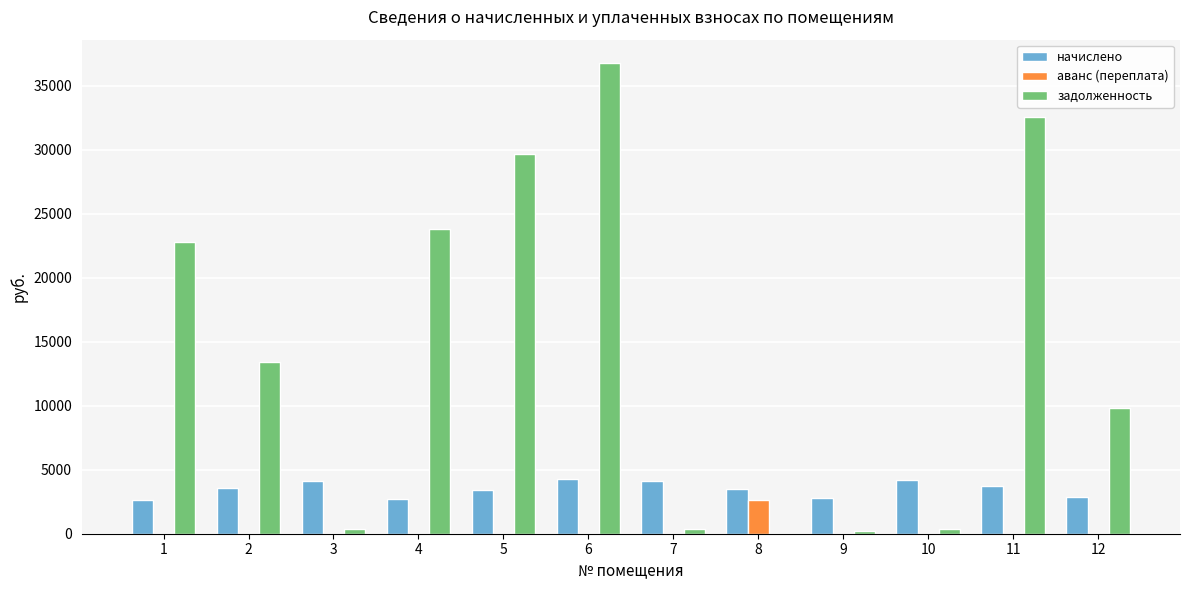

What value does the начислено series have at 8?

3525.5